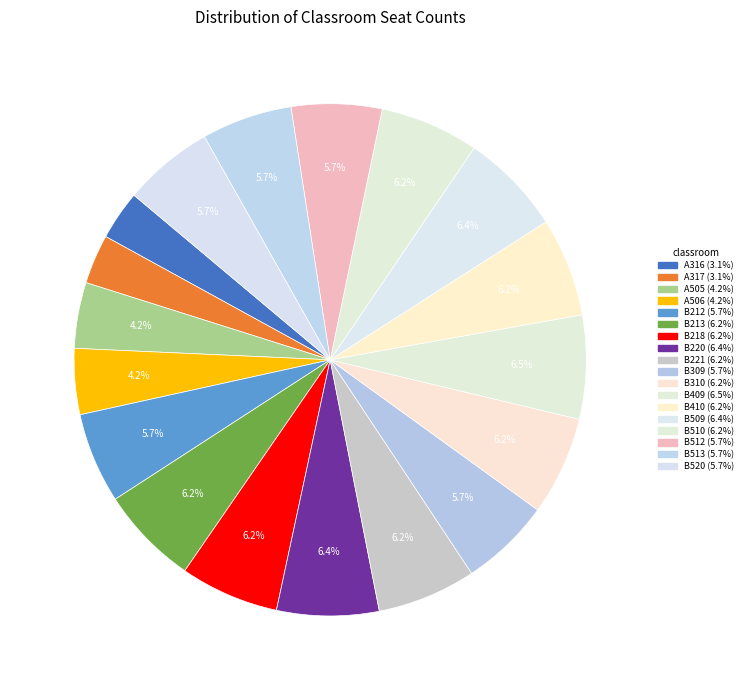

To the nearest percent, what portion does B410 represent?

6%